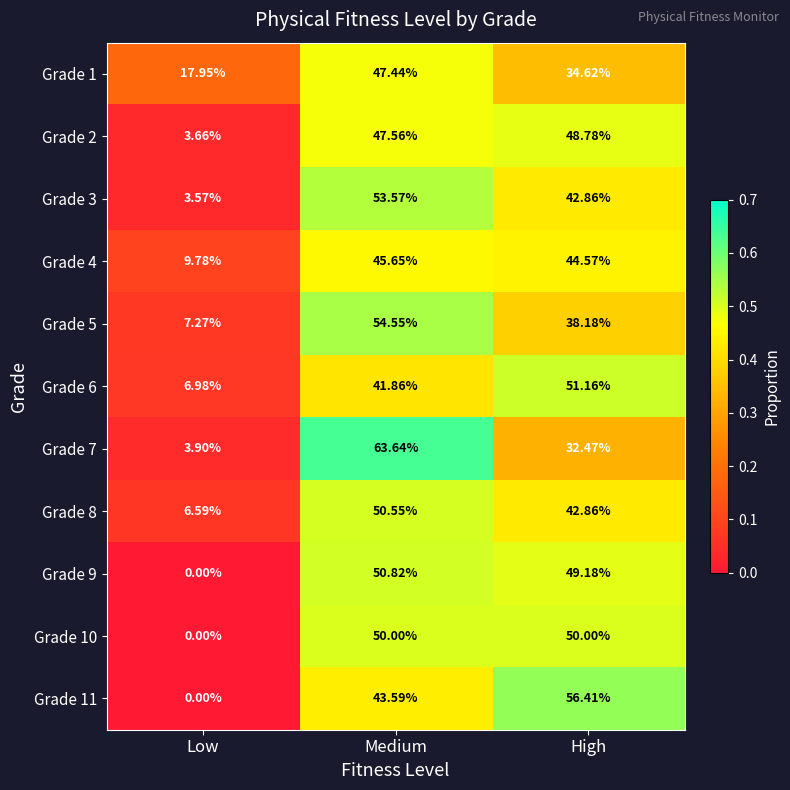

At which label is Grade 9 closest to 25?

High